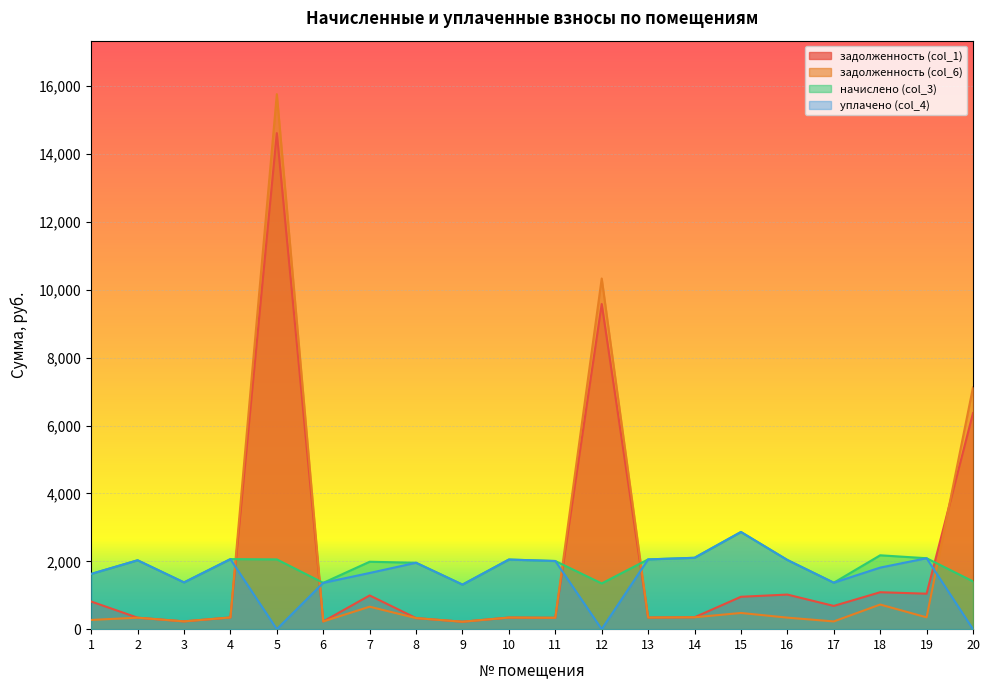

Is it true that начислено (col_3) equals 2129.5 at 9?

False